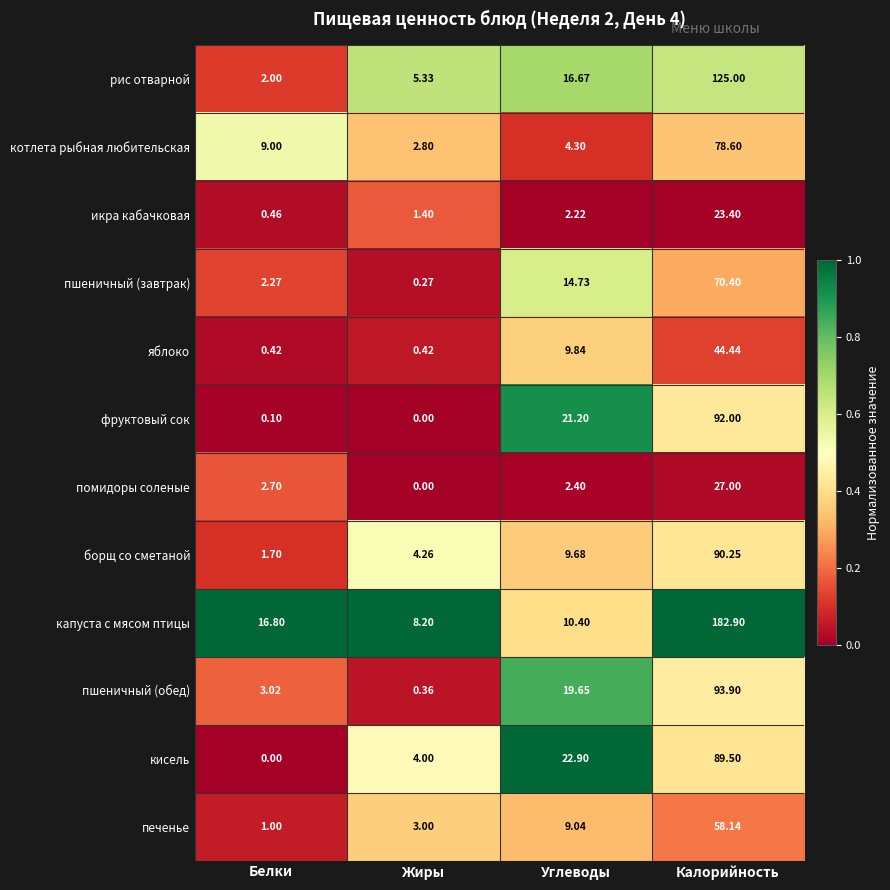

Rank the series by their maximum value, from lowest to highest.

икра кабачковая, помидоры соленые, яблоко, печенье, пшеничный (завтрак), котлета рыбная любительская, кисель, борщ со сметаной, фруктовый сок, пшеничный (обед), рис отварной, капуста с мясом птицы